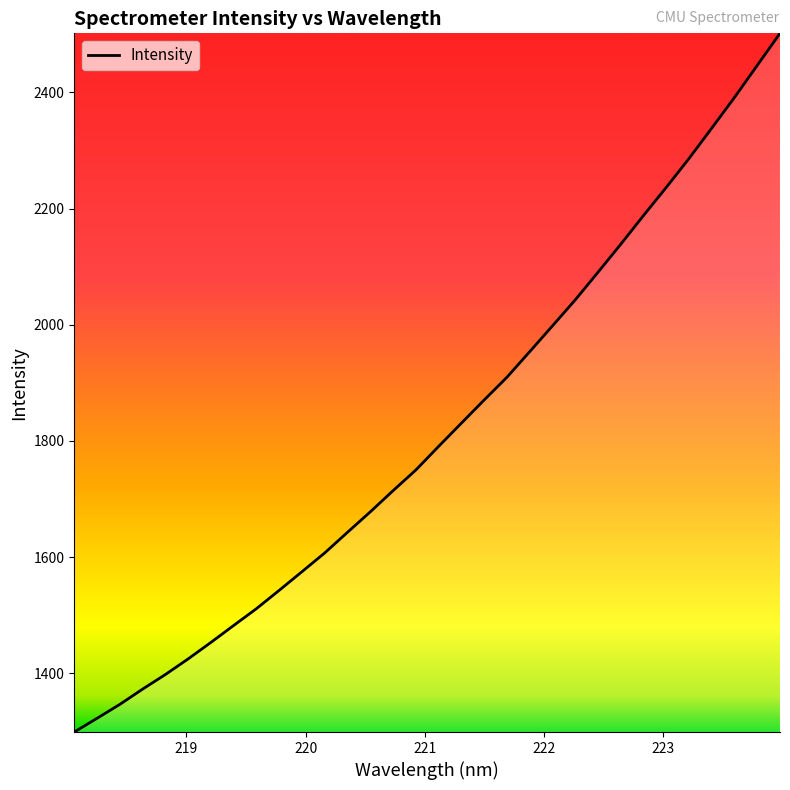

What is the smallest value displayed?

1298.9